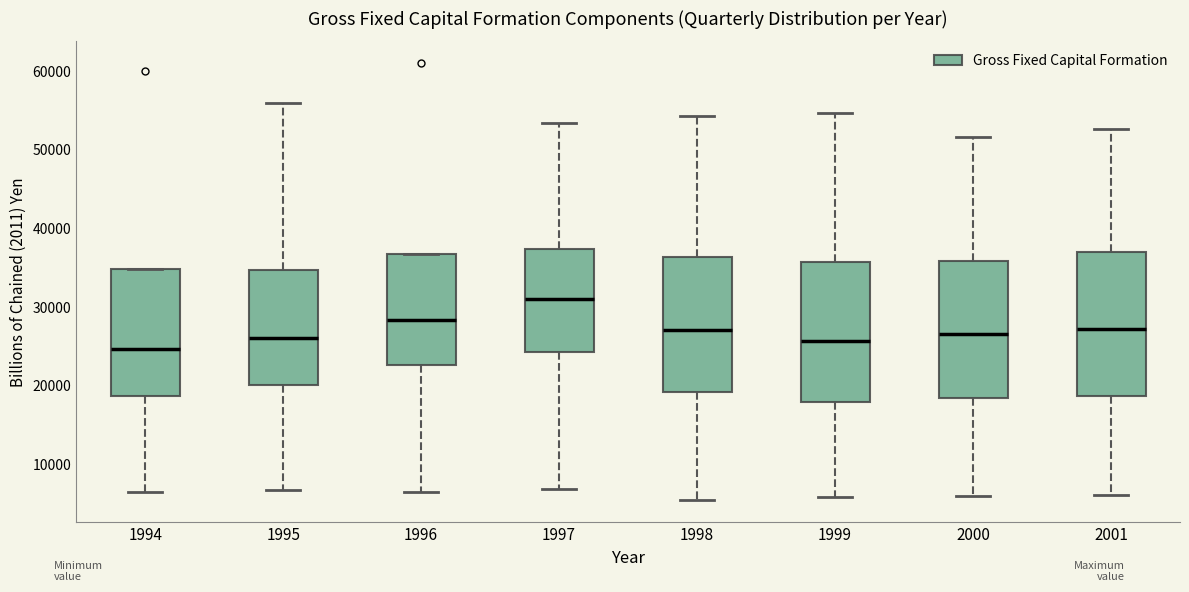

Reading left to right, read every box against the y-axis: the position of its median line, the range the box covers, and the ends of its whiskers. The values are not printed on the chart, so give them approximately, as read against the axis.

1994: median 25000, box 19000 to 35000, whiskers 6000 to 35000
1995: median 26000, box 20000 to 35000, whiskers 7000 to 56000
1996: median 28000, box 23000 to 37000, whiskers 6000 to 37000
1997: median 31000, box 24000 to 37000, whiskers 7000 to 53000
1998: median 27000, box 19000 to 36000, whiskers 5000 to 54000
1999: median 26000, box 18000 to 36000, whiskers 6000 to 55000
2000: median 27000, box 18000 to 36000, whiskers 6000 to 52000
2001: median 27000, box 19000 to 37000, whiskers 6000 to 53000